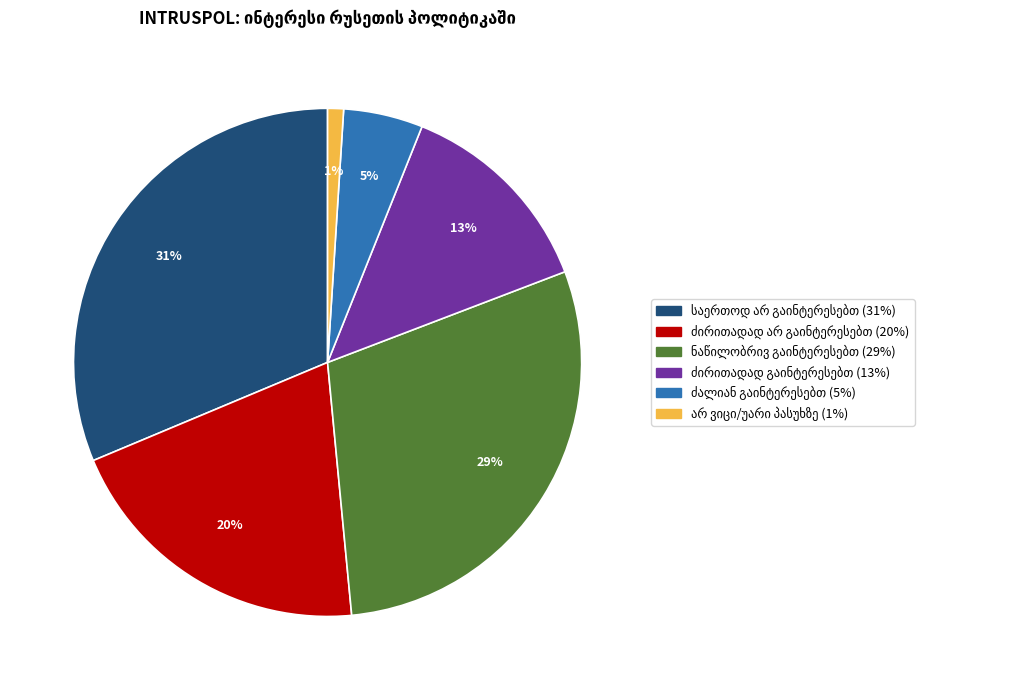

Is there any slice that represents more than half of the pie?

No